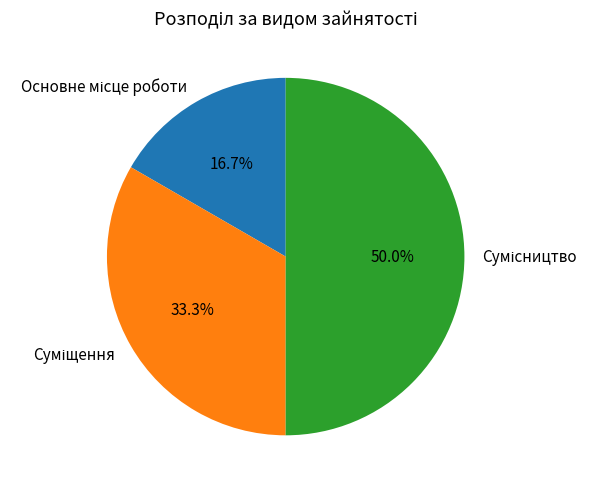

What is the total percentage of Суміщення and Сумісництво?

83.3%